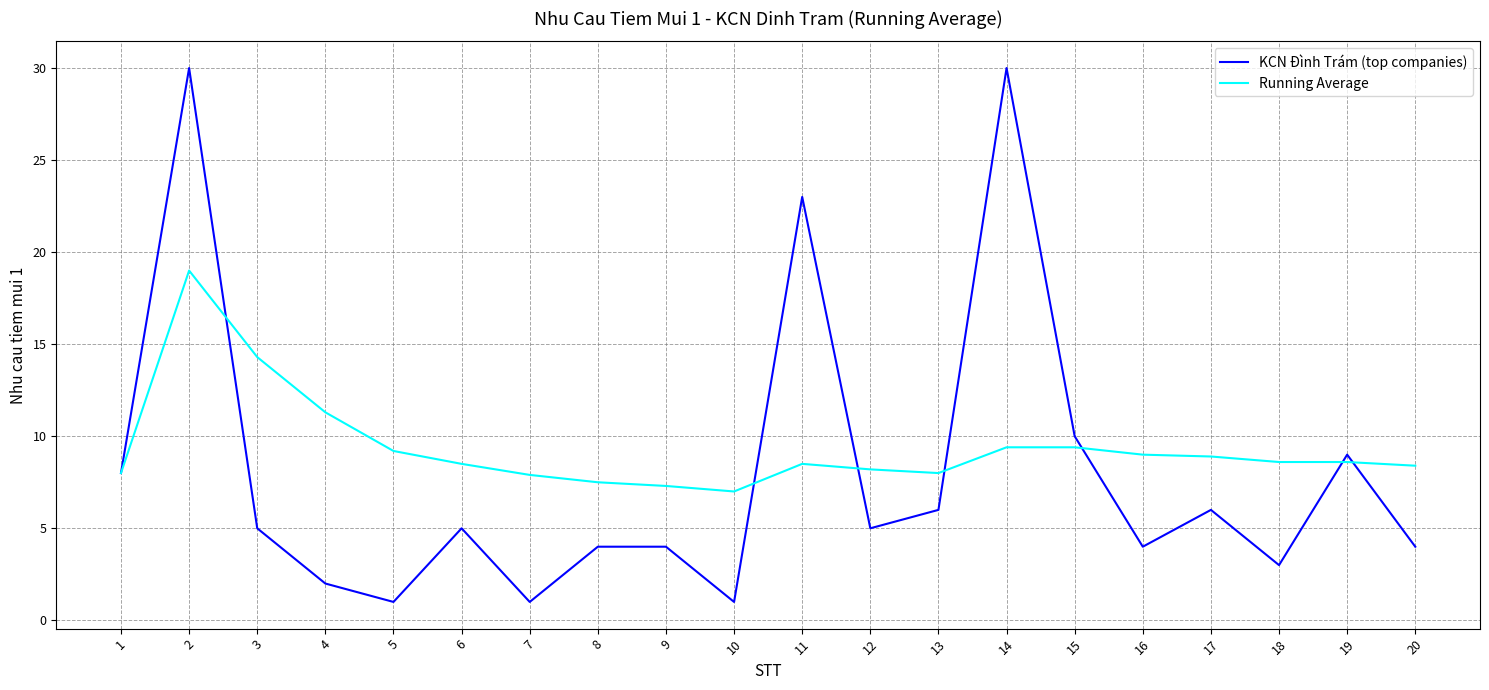

Which series has the widest spread of values?

KCN Đình Trám (top companies)